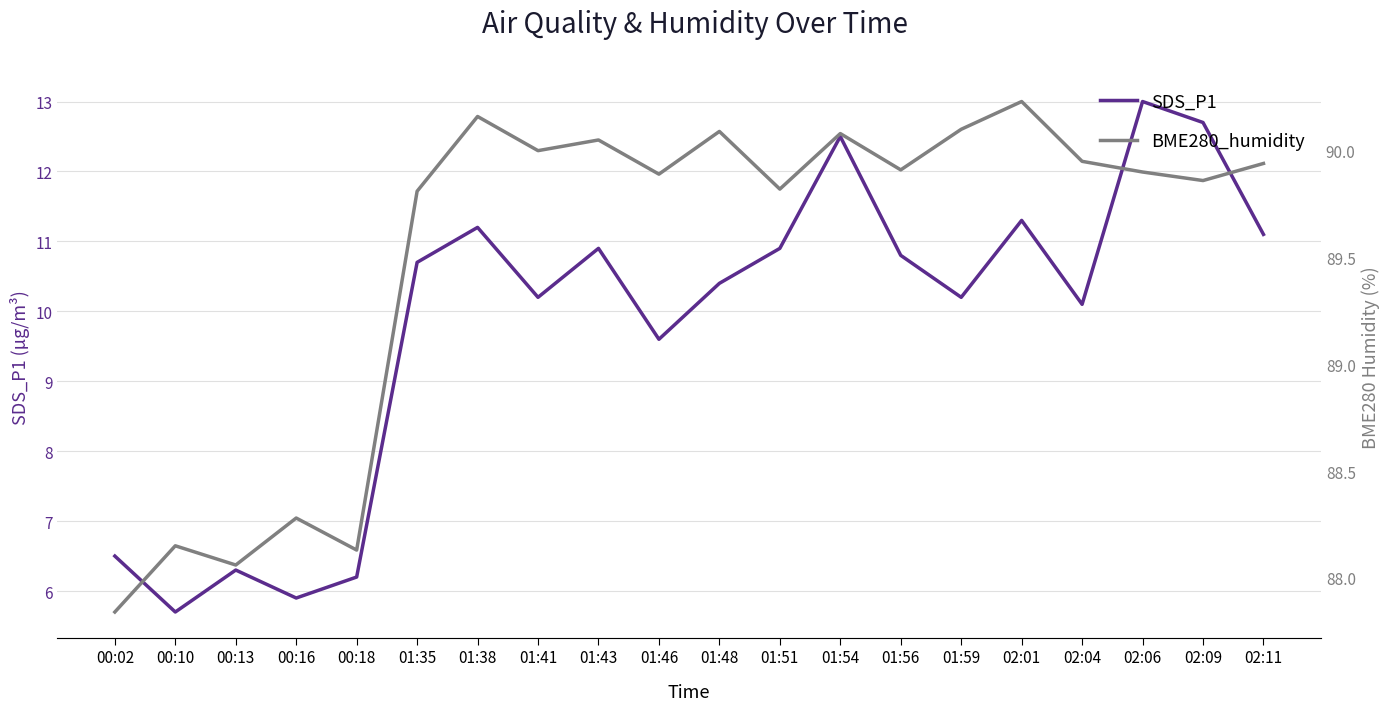

Which category has the lowest value in the BME280_humidity series?

00:02